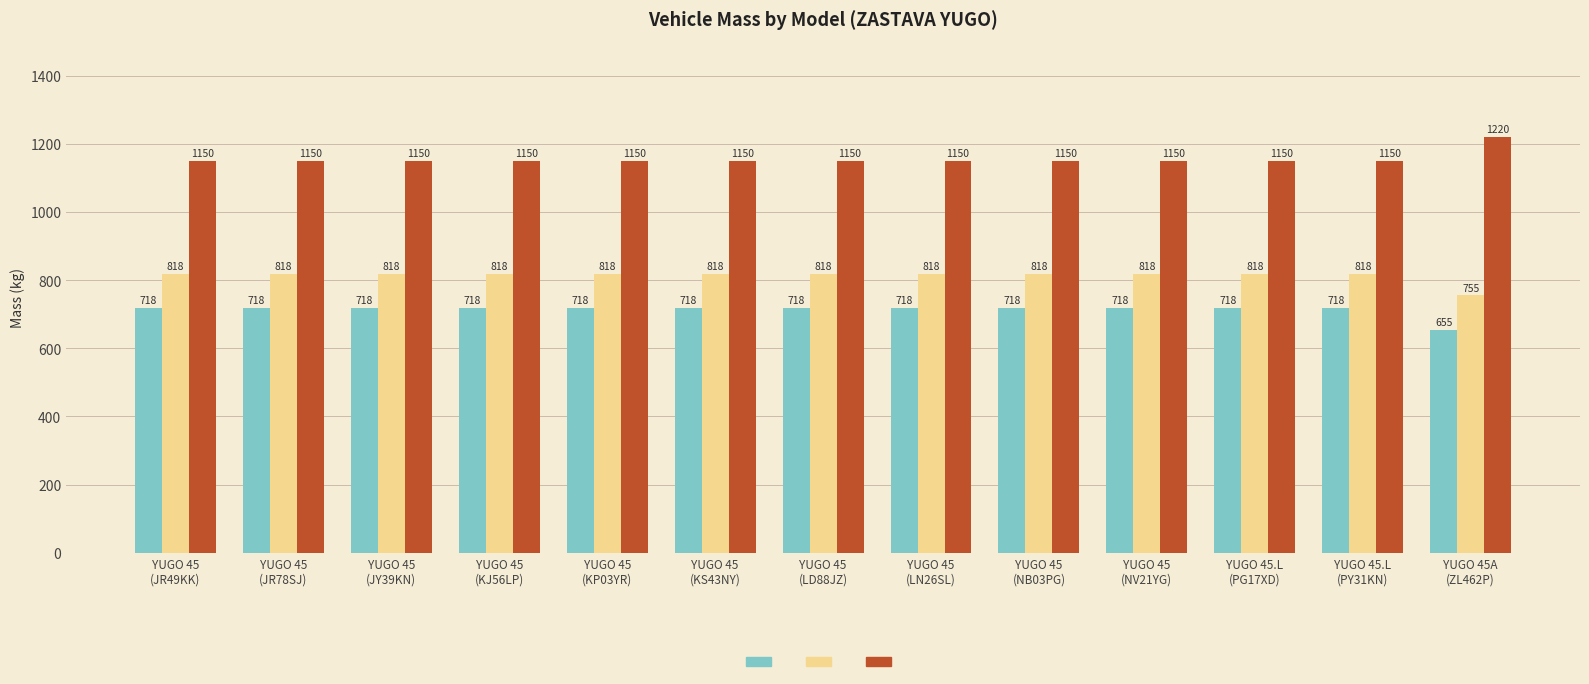

What is the smallest value displayed?

655